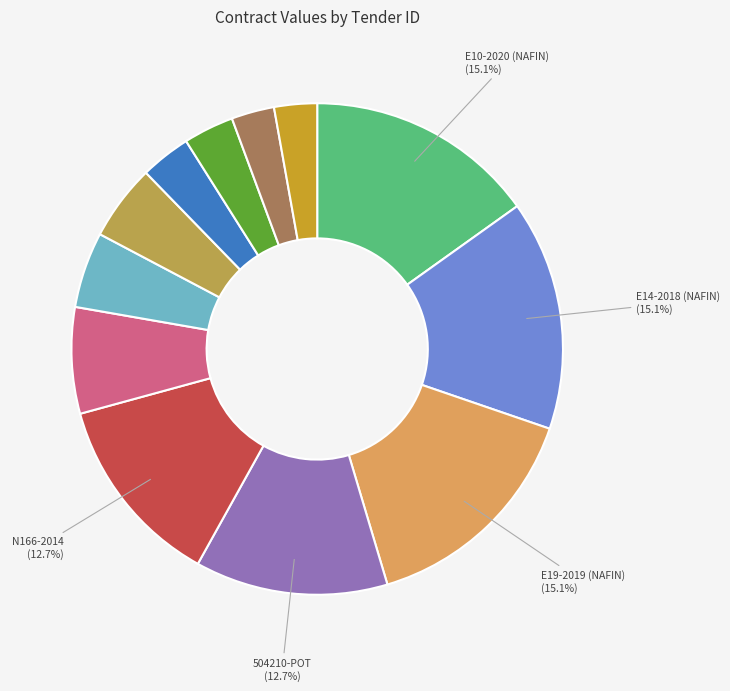

Is there a majority slice in this chart?

No